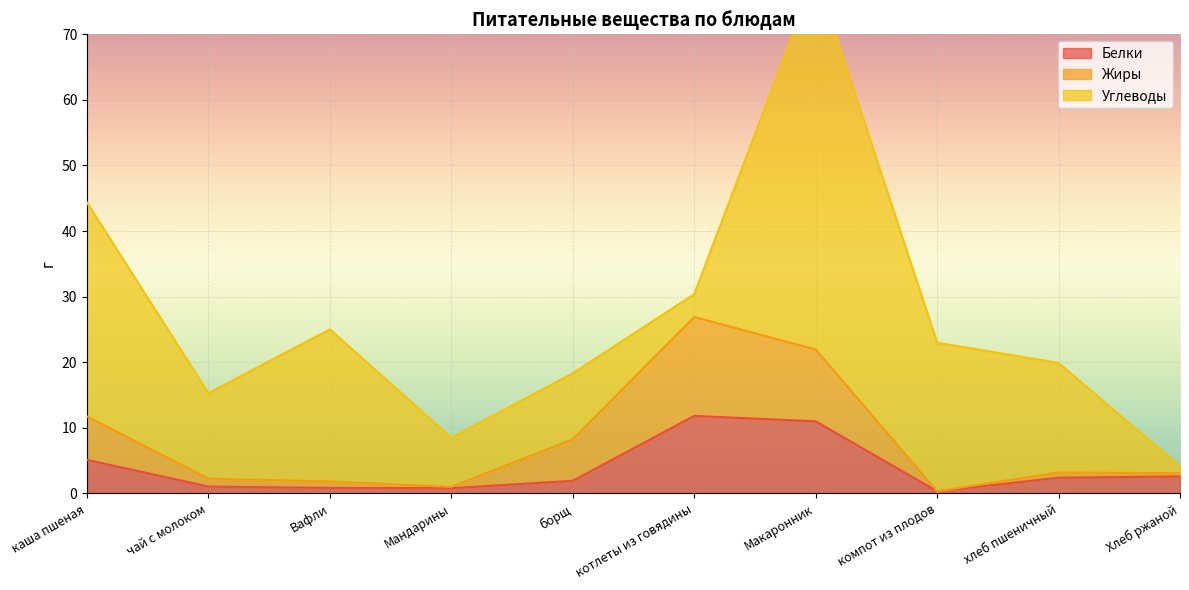

What is the label of the 3rd point from the right?

компот из плодов